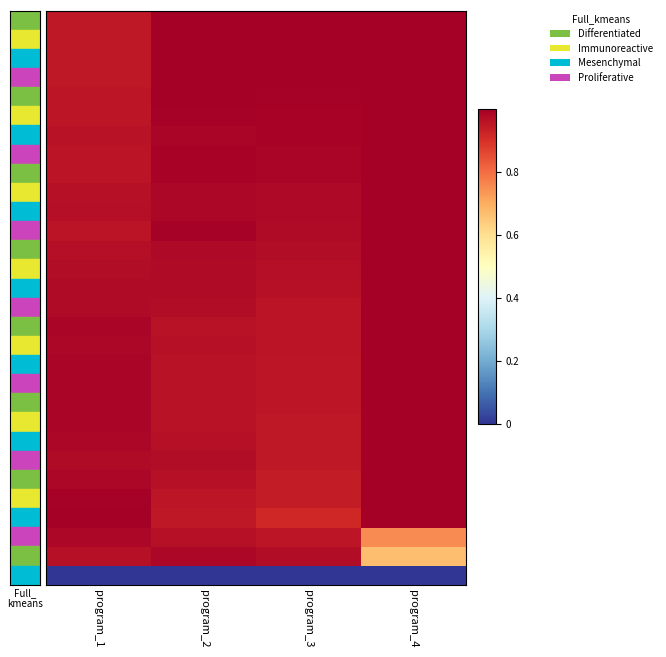

Which category has the highest value across all series?

program_2